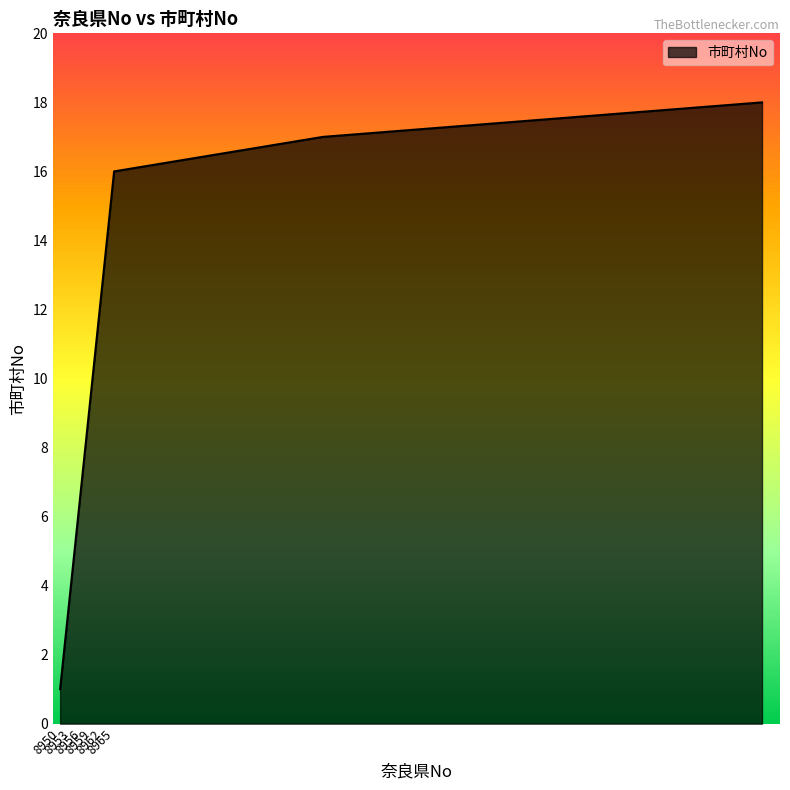

What is the difference between the maximum and minimum values?

17